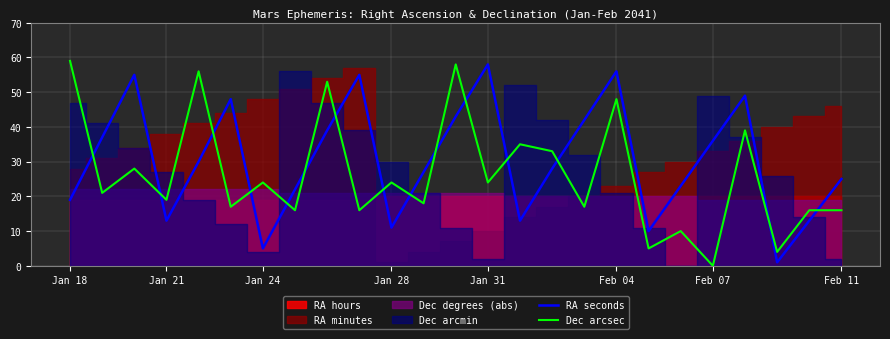

True or false: Dec arcsec and RA seconds intersect in this chart.

True